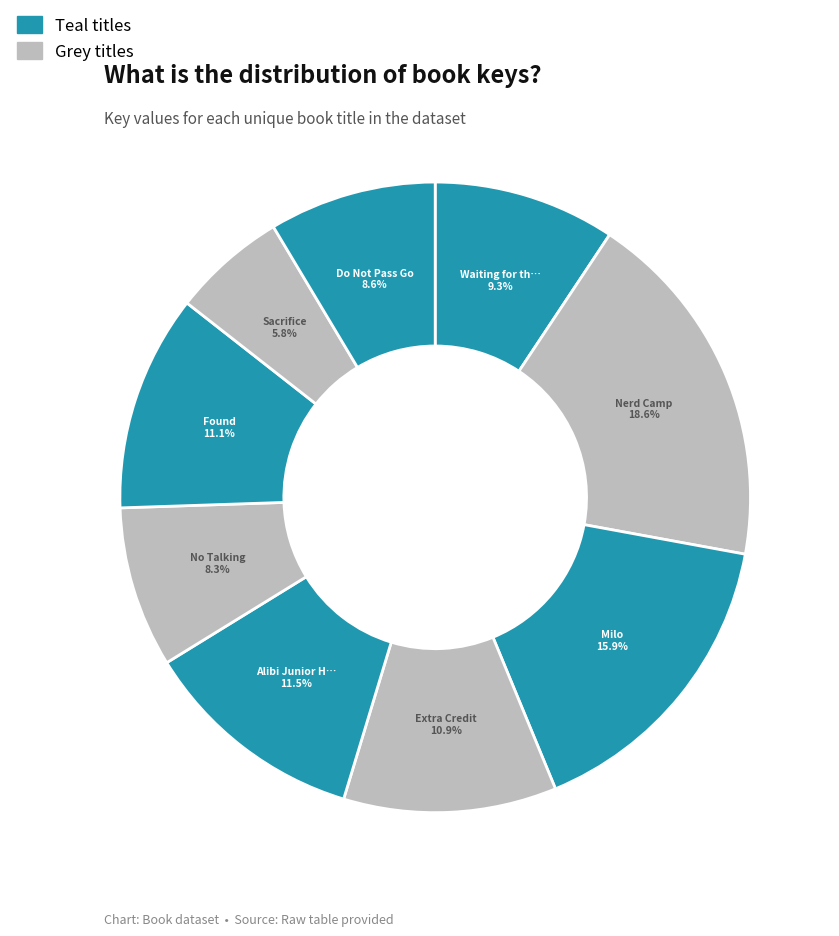

What is the smallest slice in the pie chart?

Sacrifice